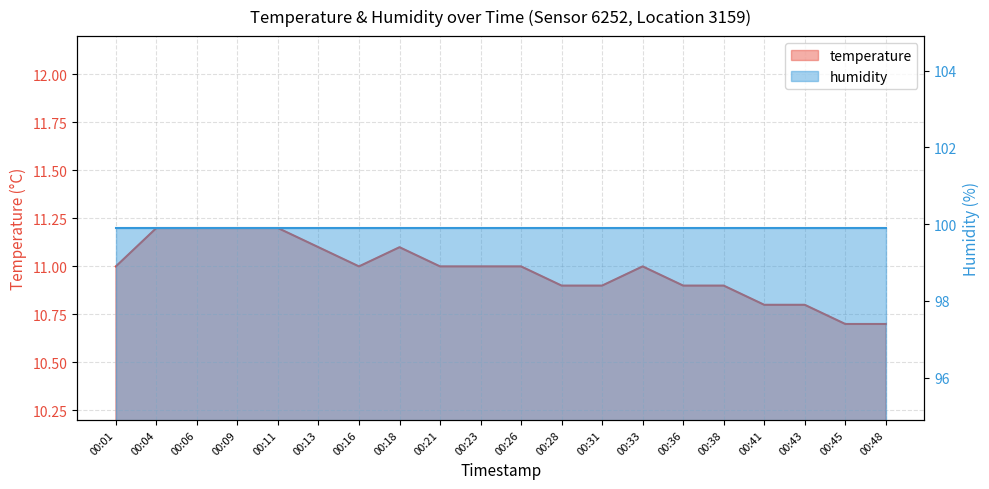

Rank the categories by value from lowest to highest.

00:45, 00:48, 00:41, 00:43, 00:28, 00:31, 00:36, 00:38, 00:01, 00:16, 00:21, 00:23, 00:26, 00:33, 00:13, 00:18, 00:04, 00:06, 00:09, 00:11